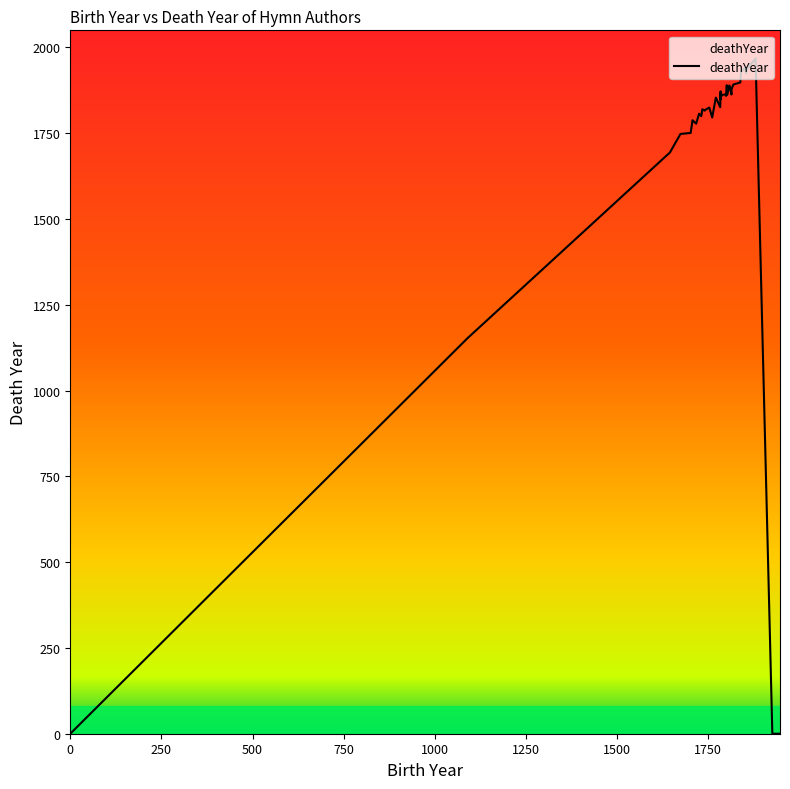

What is the average value?

1555